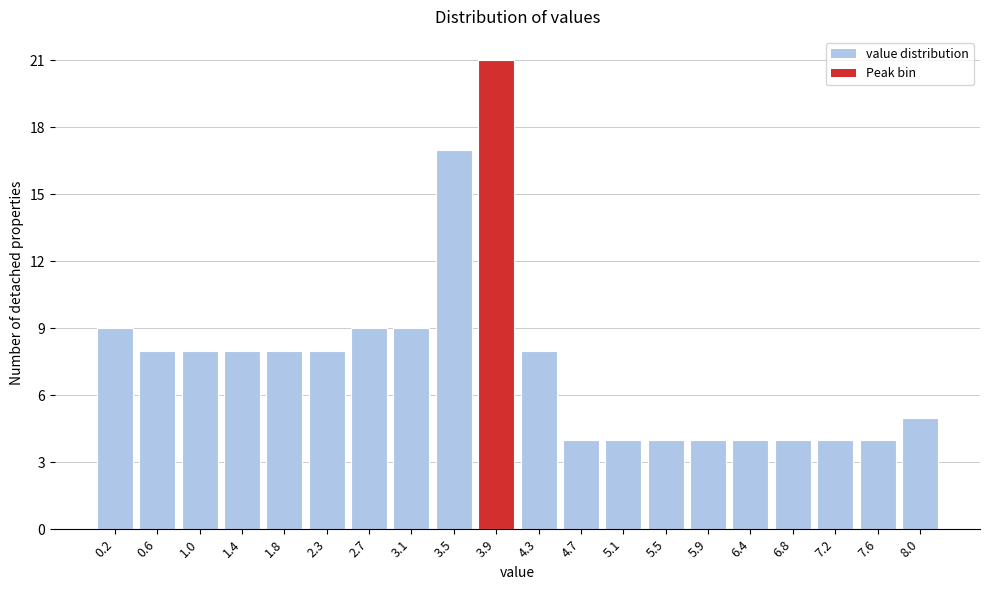

Reading left to right, list every bar in this chart as the range it spans on the x-axis followed by its height. Neither the bar edges nor the heights are printed on the chart, so give them approximately, as read against the axes.

0.00 to 0.41: 9
0.41 to 0.82: 8
0.82 to 1.23: 8
1.23 to 1.64: 8
1.64 to 2.05: 8
2.05 to 2.46: 8
2.46 to 2.87: 9
2.87 to 3.28: 9
3.28 to 3.69: 17
3.69 to 4.10: 21
4.10 to 4.51: 8
4.51 to 4.92: 4
4.92 to 5.33: 4
5.33 to 5.74: 4
5.74 to 6.15: 4
6.15 to 6.56: 4
6.56 to 6.97: 4
6.97 to 7.38: 4
7.38 to 7.79: 4
7.79 to 8.20: 5